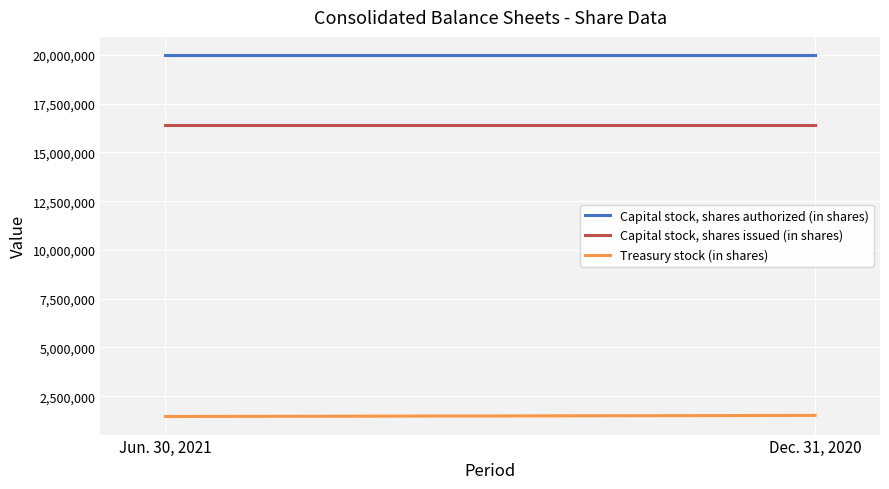

Does the chart display data point markers on the line(s)?

No